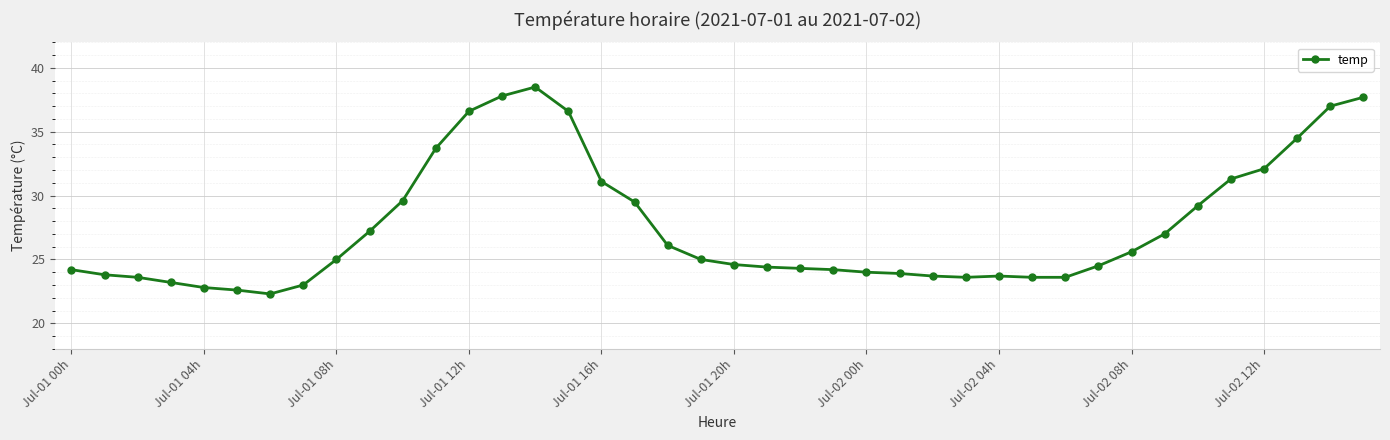

What is the difference between the maximum and second lowest values?

15.9